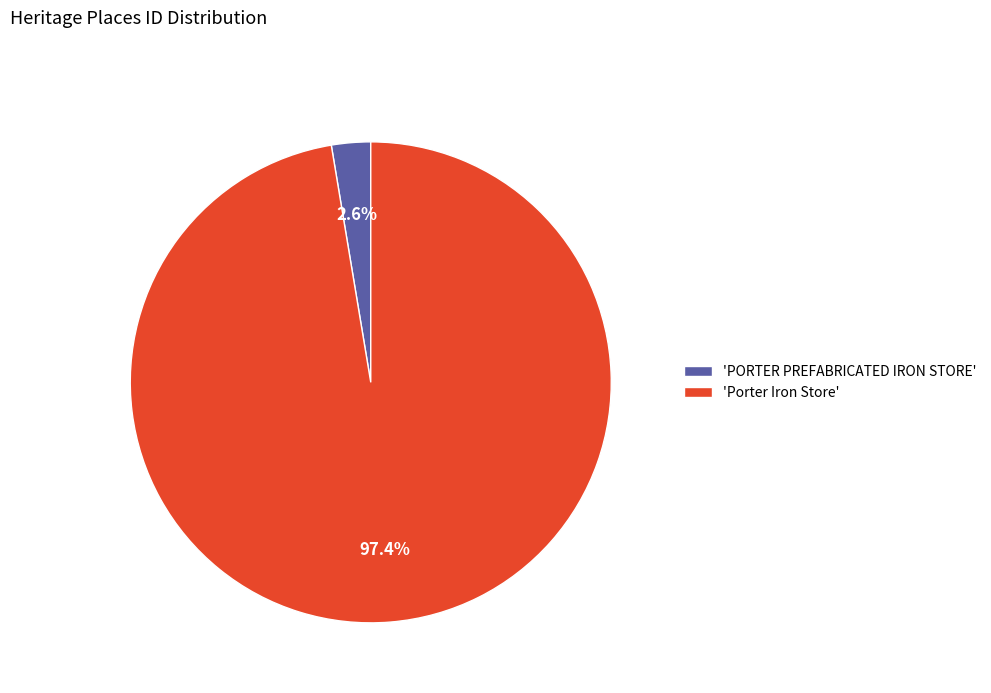

What percentage is NOT represented by 'Porter Iron Store'?

2.6%